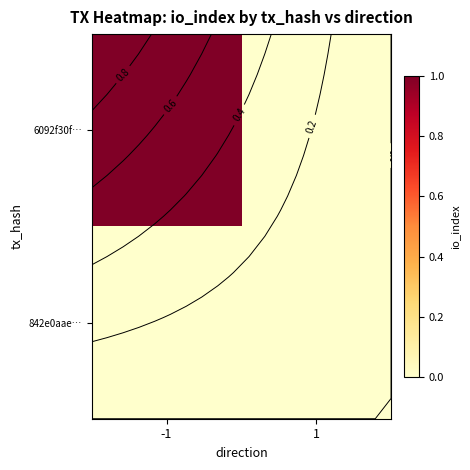

How many data points does each series have?

2